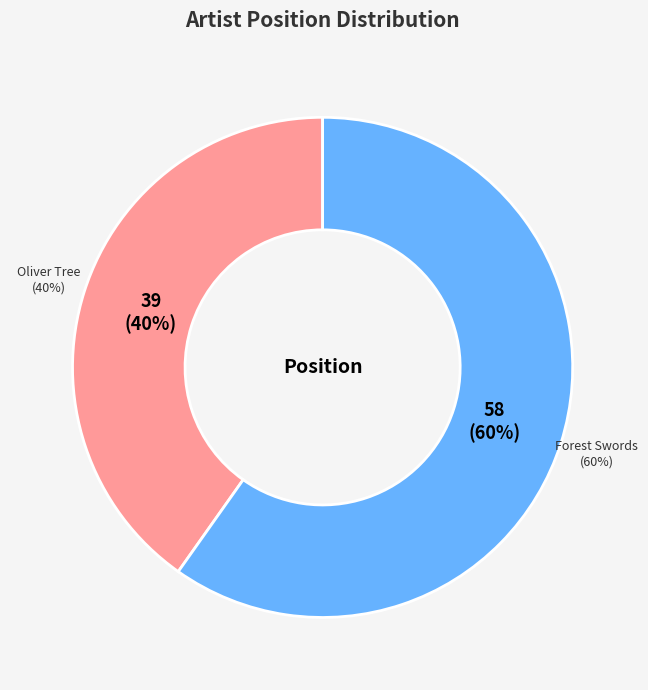

Is it true that Forest Swords is 60% of the pie?

True